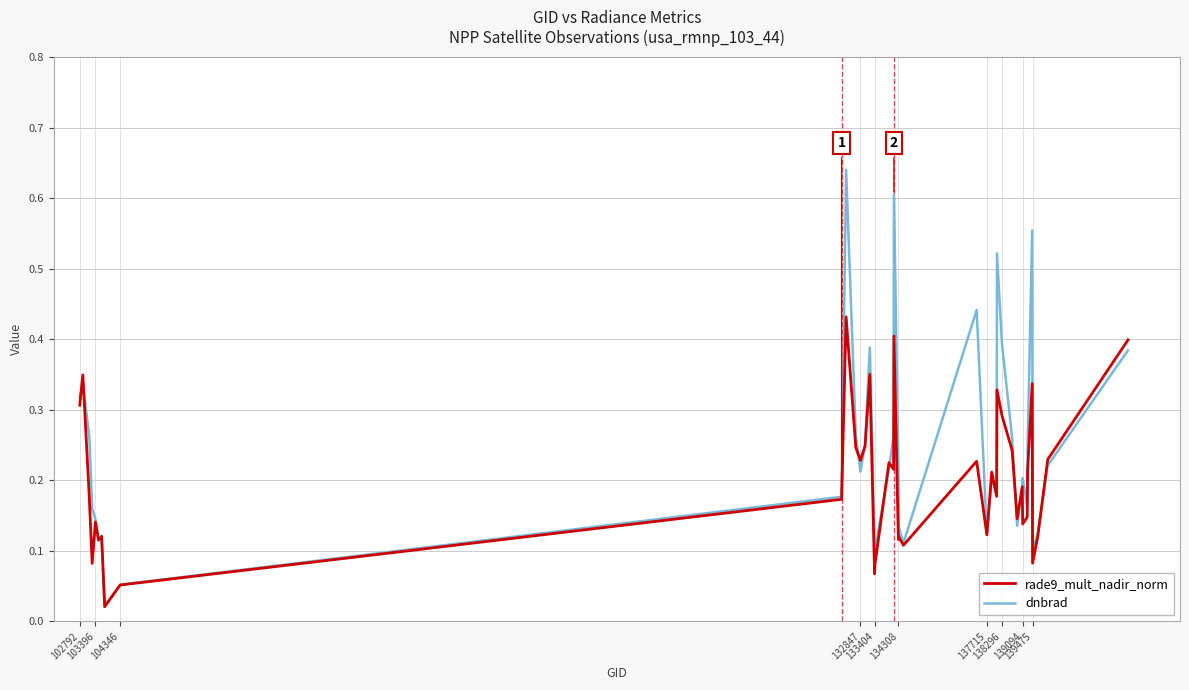

Rank the series by their maximum value, from highest to lowest.

dnbrad, rade9_mult_nadir_norm